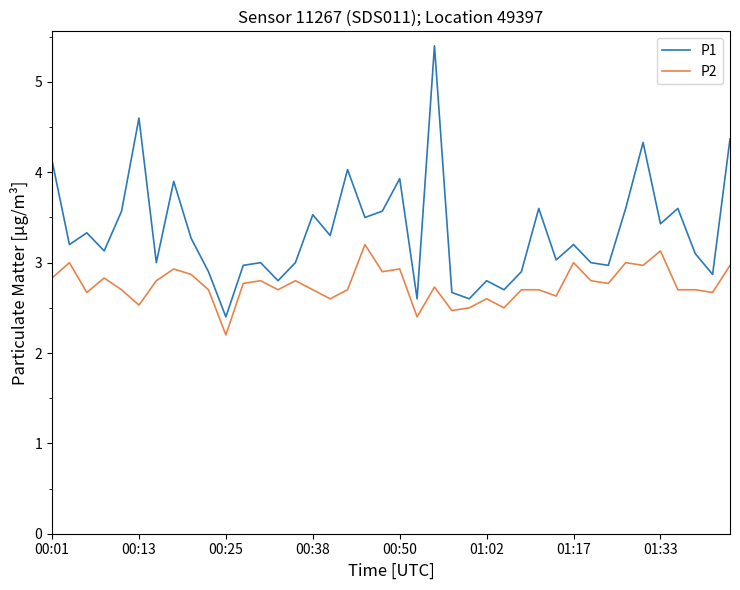

What is the maximum value shown in the chart?

5.4